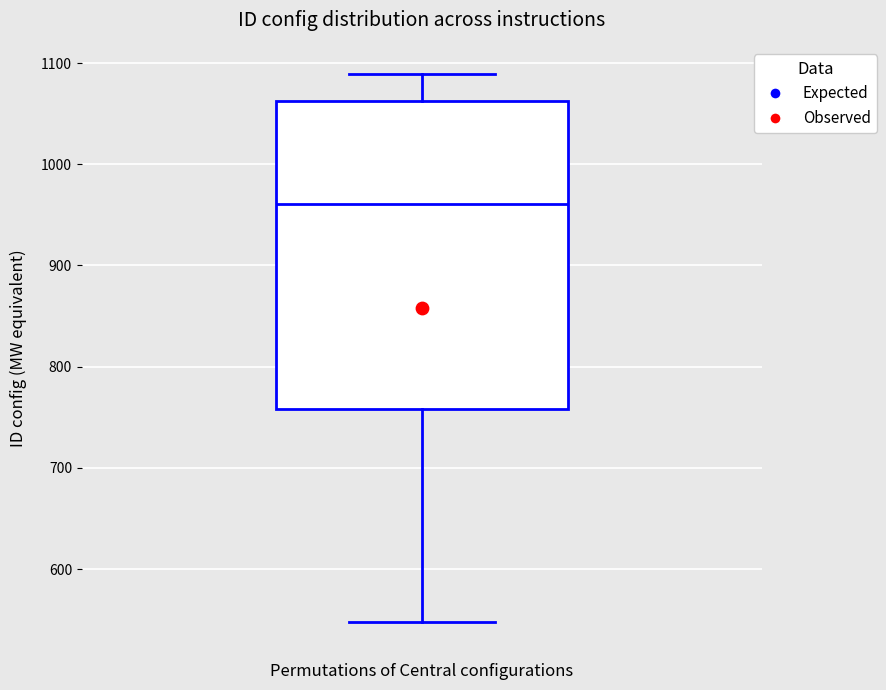

Transcribe this box plot: give where the median line is, the range the box spans, and where the two whiskers end, as read against the y-axis. The values are not printed on the chart, so give them approximately, as read against the axis.

median 960, box 760 to 1060, whiskers 550 to 1090